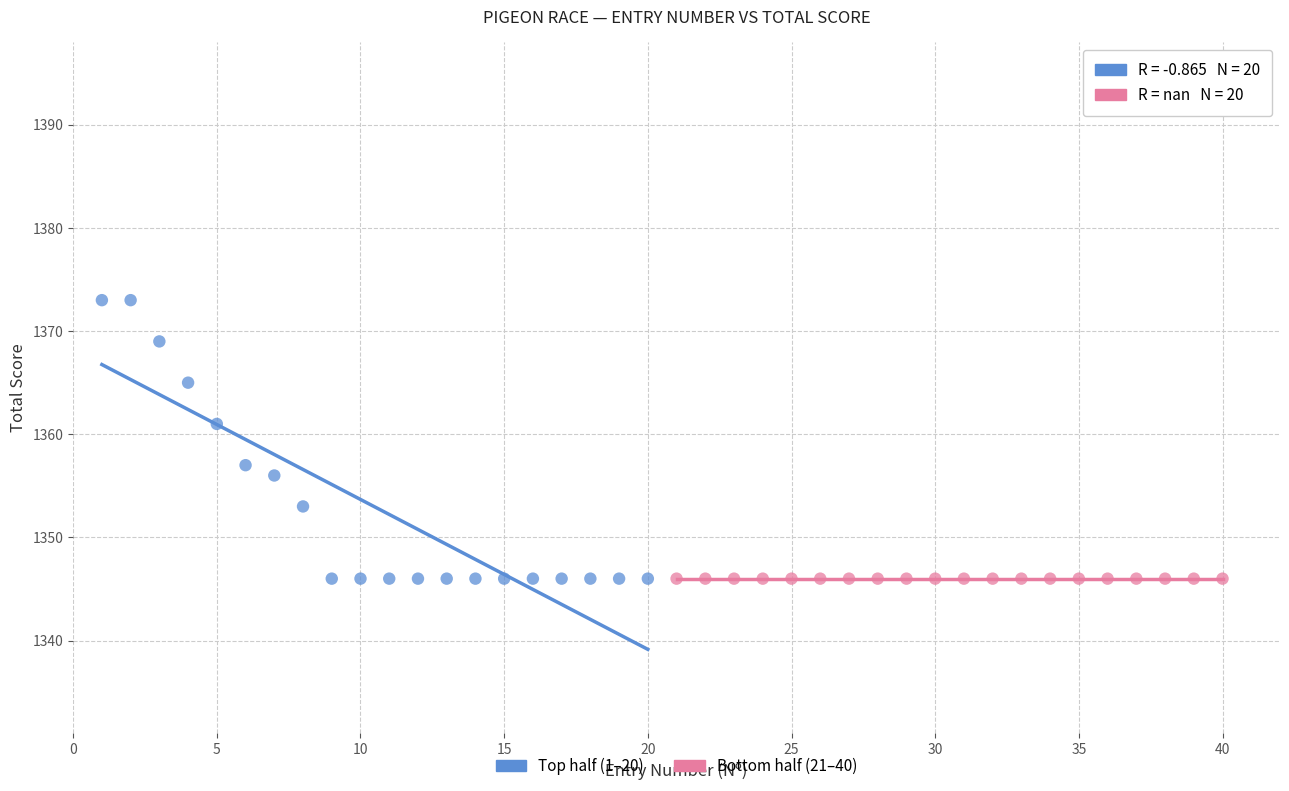

Which series reaches the maximum Y coordinate?

Top half (1–20)